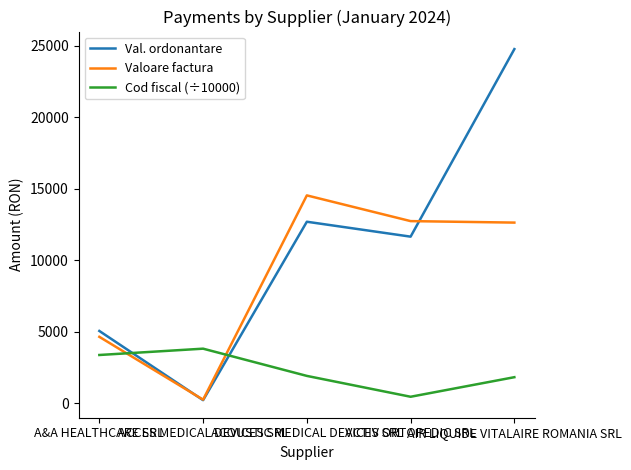

How many interior local valleys does the Val. ordonantare series have?

2